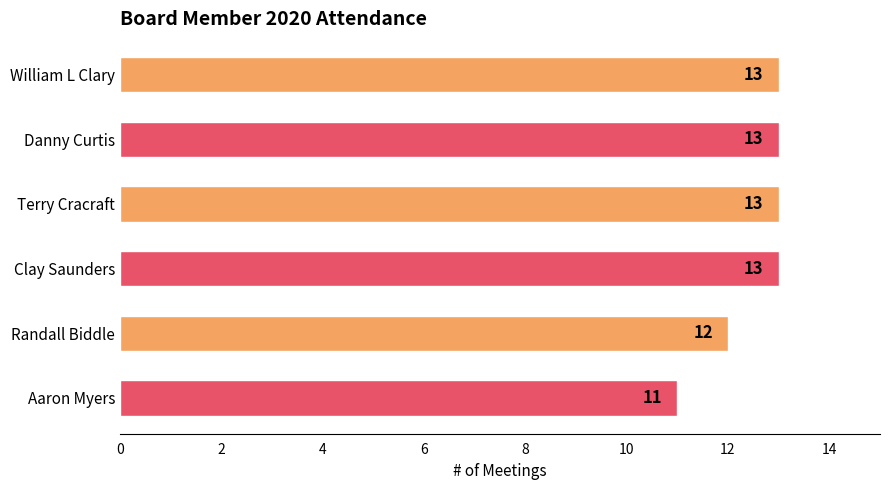

How many values are between 12 and 13?

5